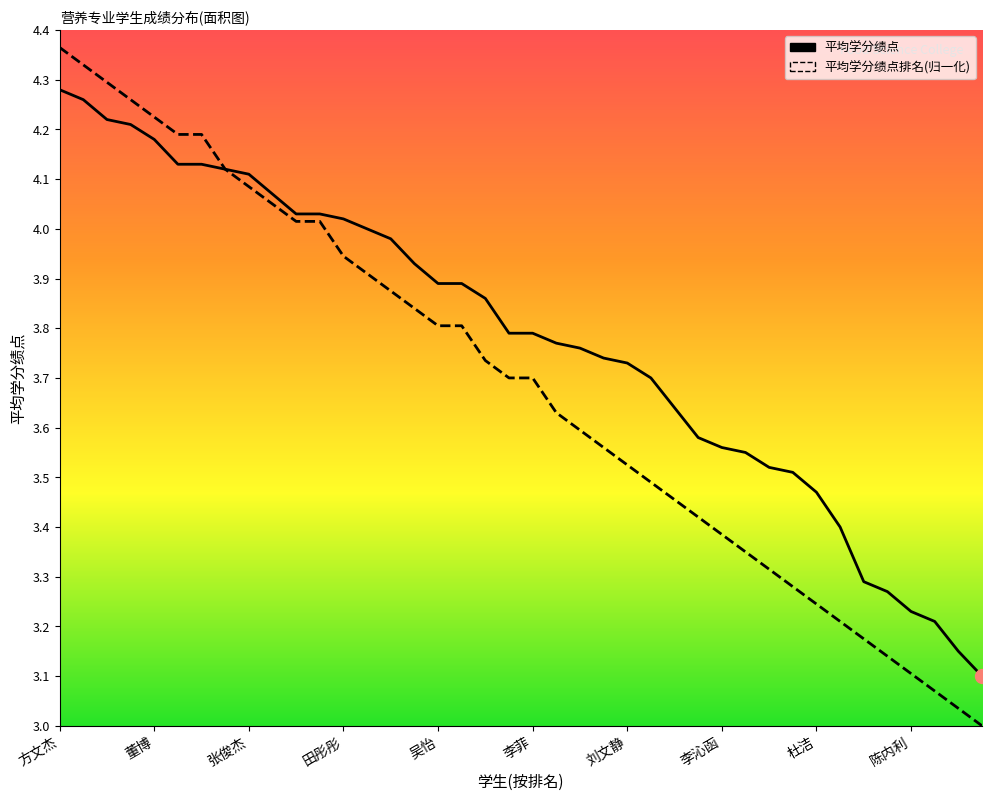

What is the smallest value displayed?

3.0